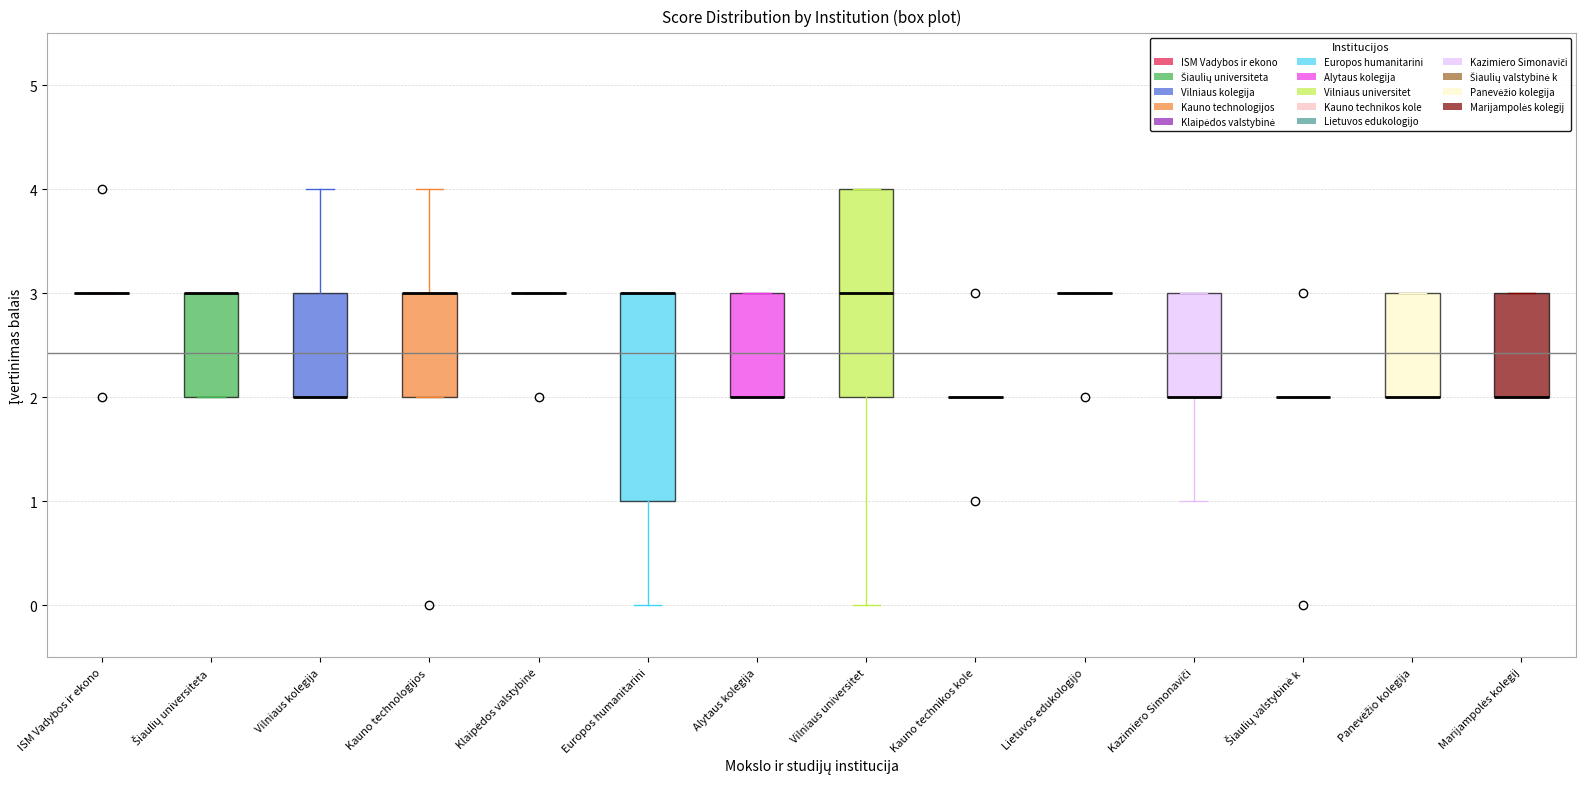

Where is the upper edge of the box for Marijampolės kolegij on the y-axis? The values are not printed on the chart, so give them approximately, as read against the axis.

3